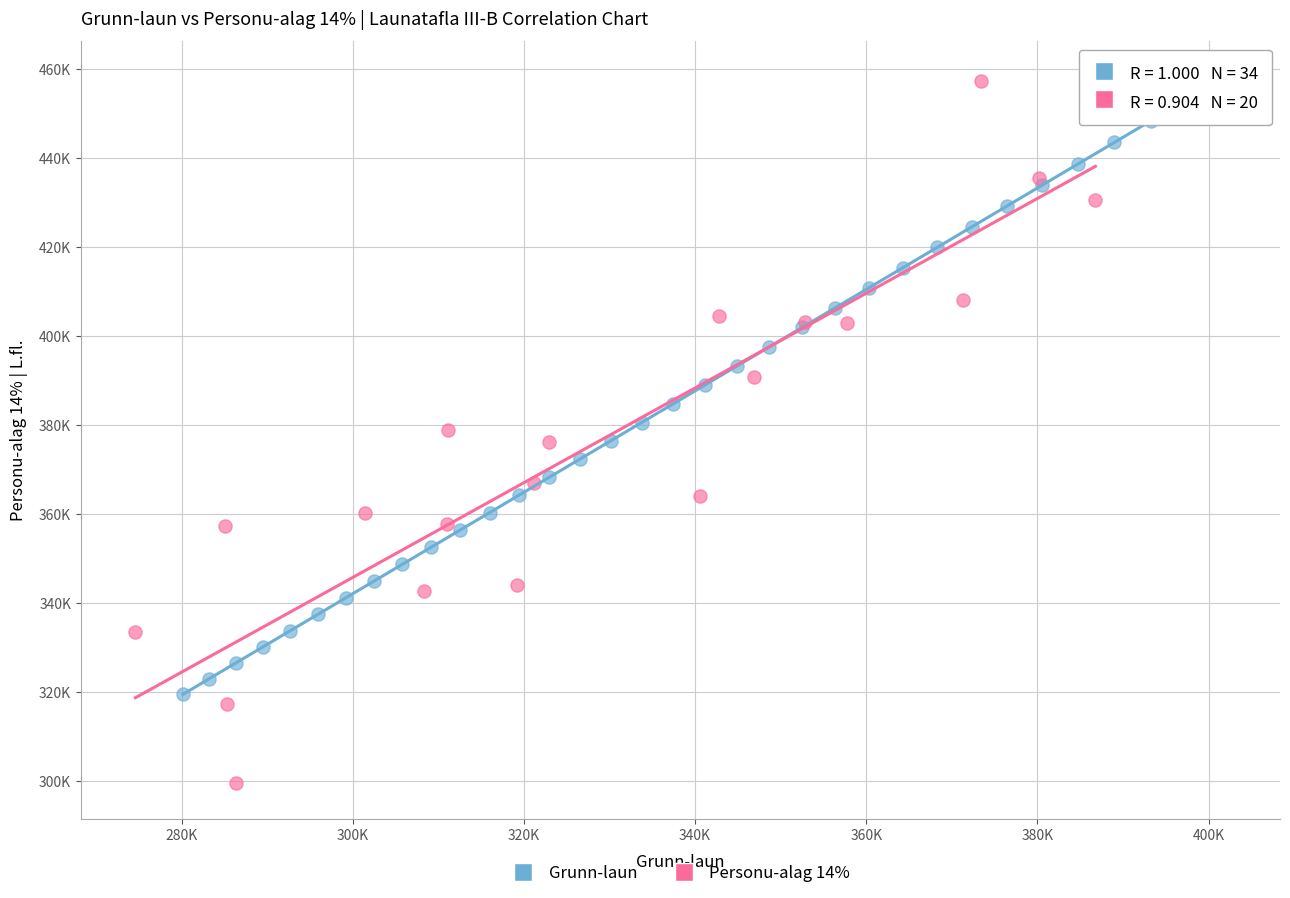

What are all the series names shown in the legend?

Grunn-laun, Personu-alag 14%